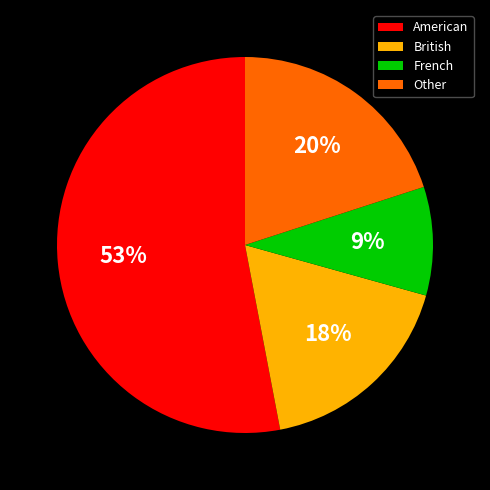

Count the number of slices in the pie.

4